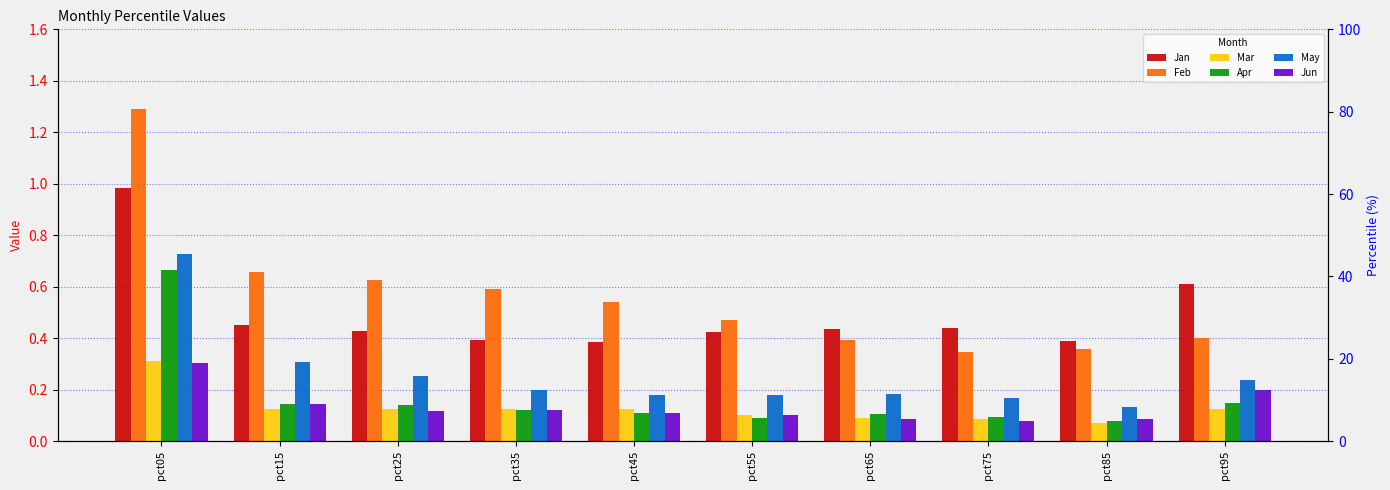

Where is Mar nearest to the value 0?

pct85